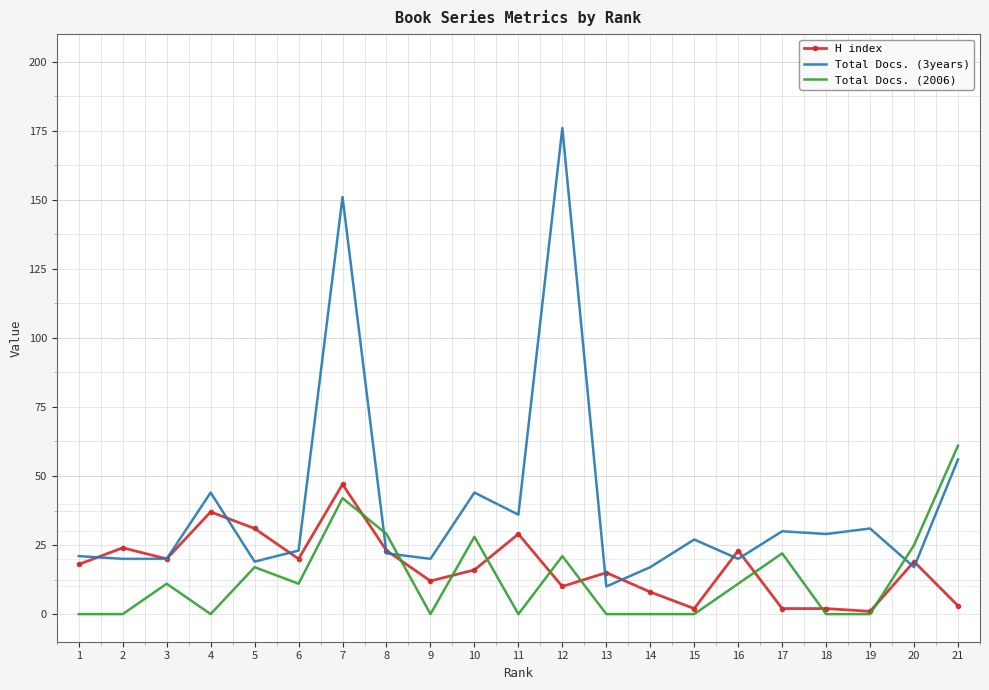

True or false: Total Docs. (2006) has a value of 11 at 6.

True